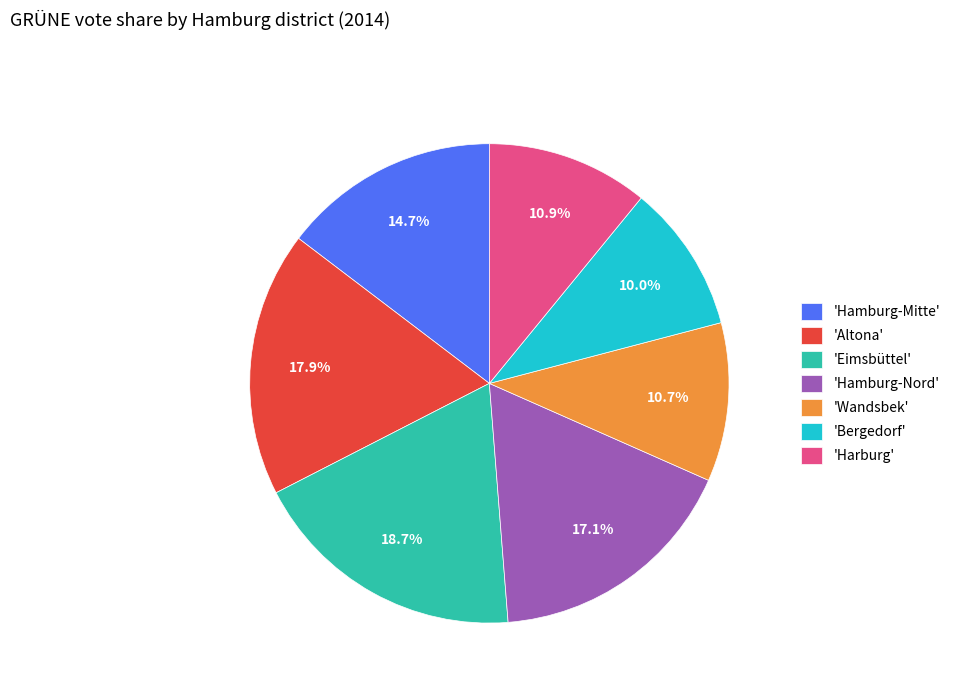

What is the ratio of the value at 'Eimsbüttel' to the value at 'Wandsbek'?

1.7